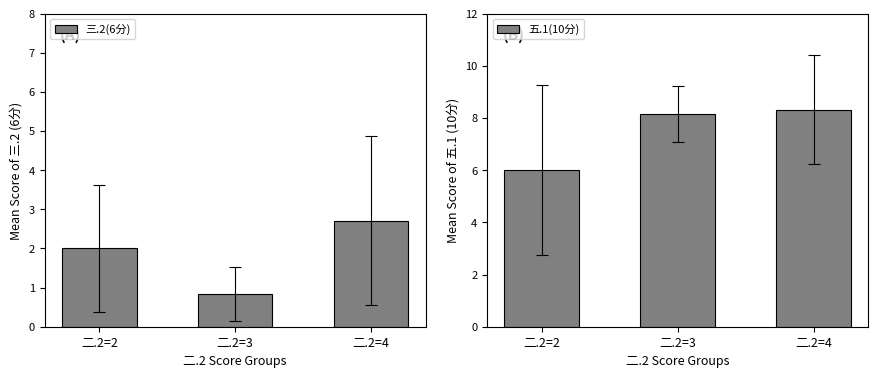

Which series changed the most between 二.2=3 and 二.2=4?

三.2(6分)